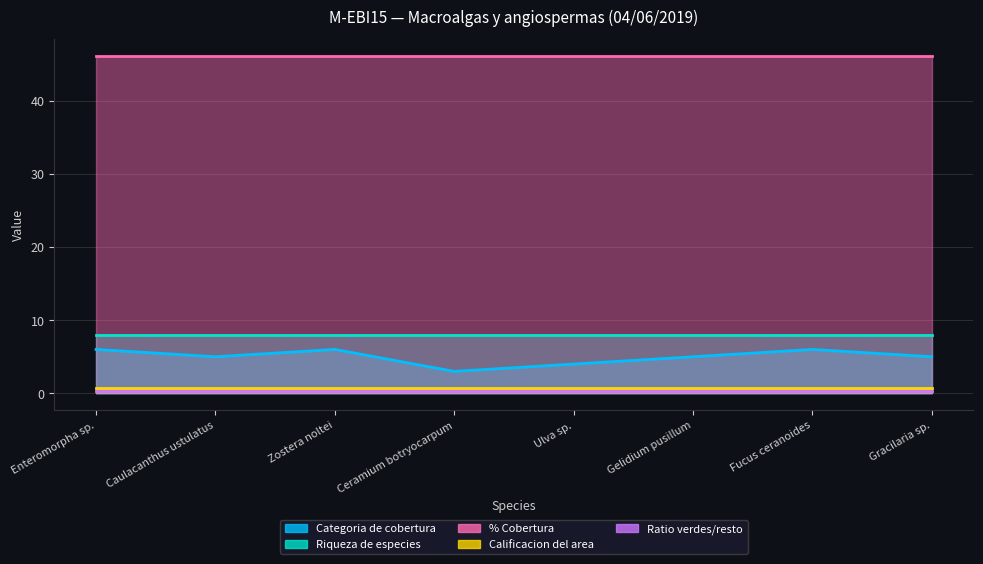

What position from the right is Ulva sp.?

4